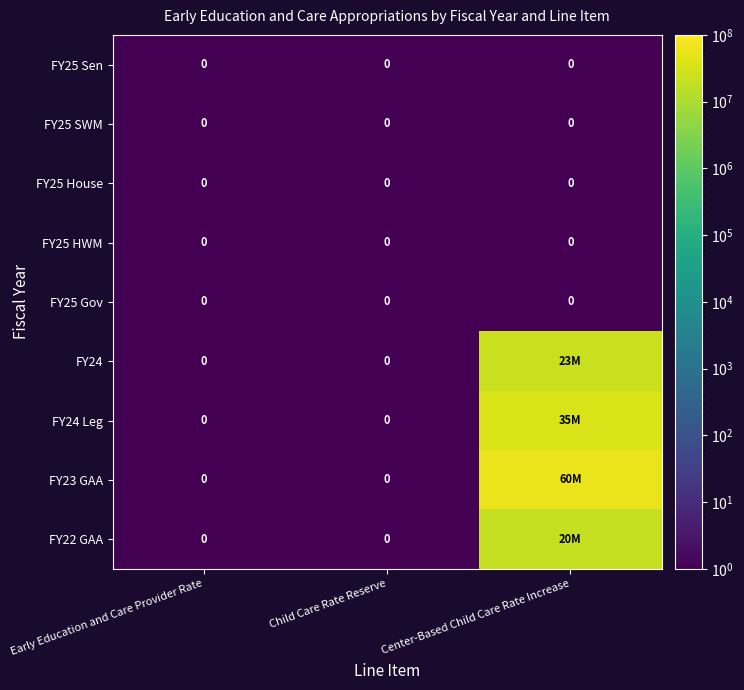

Is it true that FY25 Gov equals 0 at Early Education and Care Provider Rate?

True